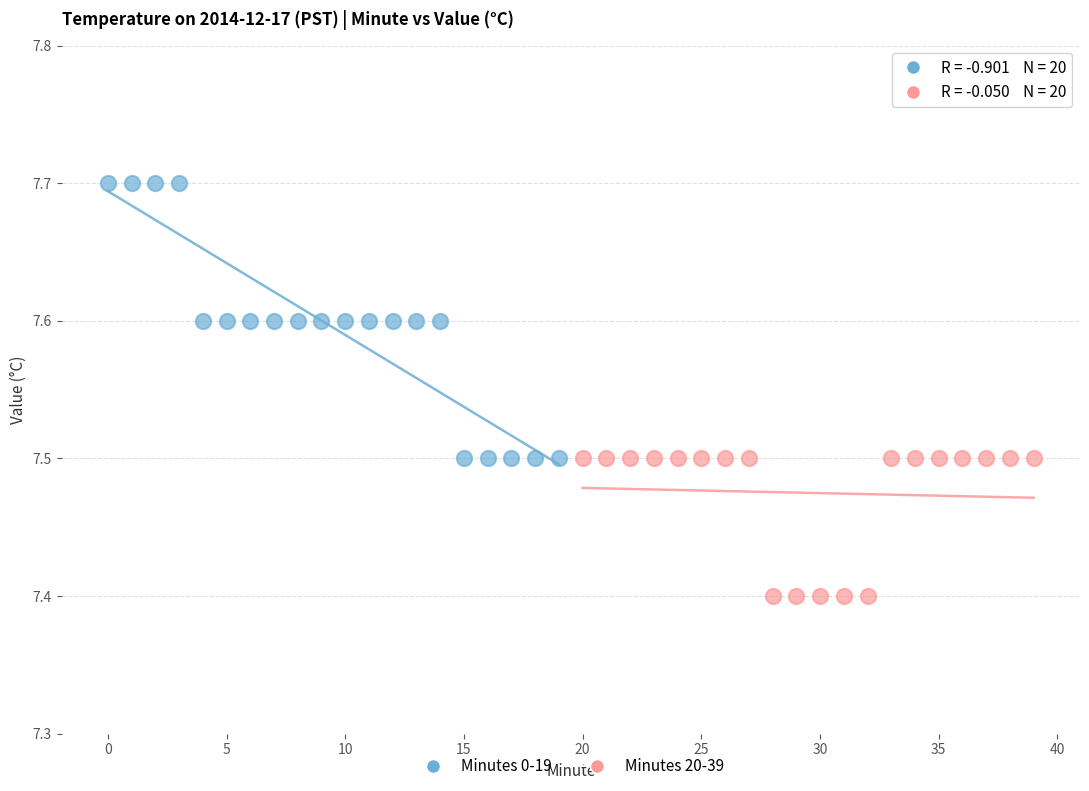

Which series has the widest spread of Y values?

Minutes 0-19